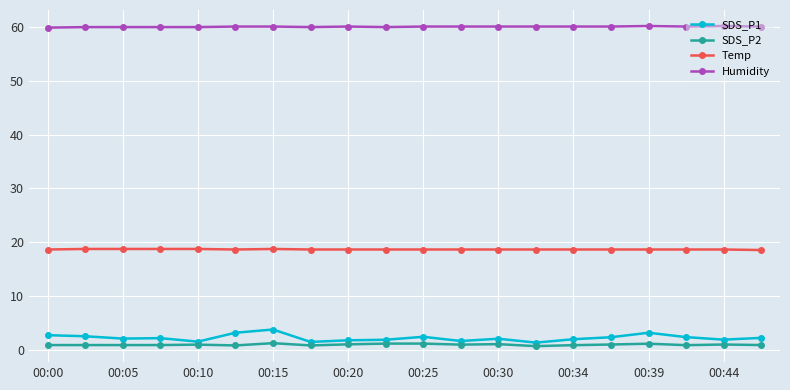

List the series in order of their peak value, lowest first.

SDS_P2, SDS_P1, Temp, Humidity